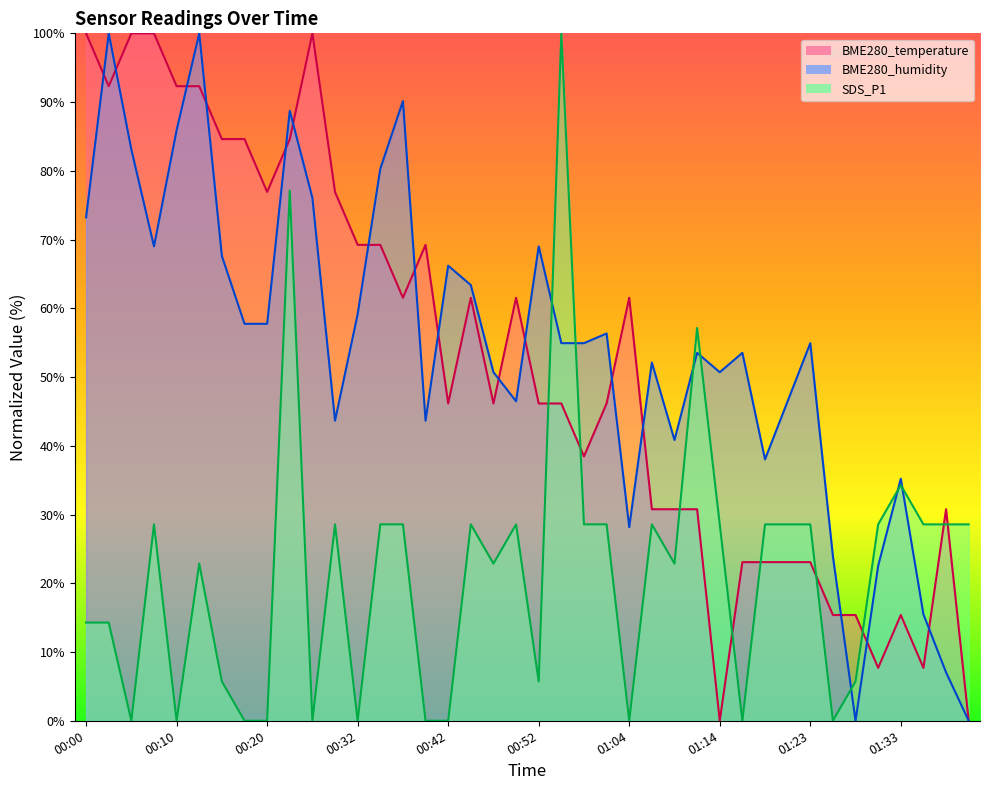

Which category has the lowest value in the SDS_P1 series?

00:05